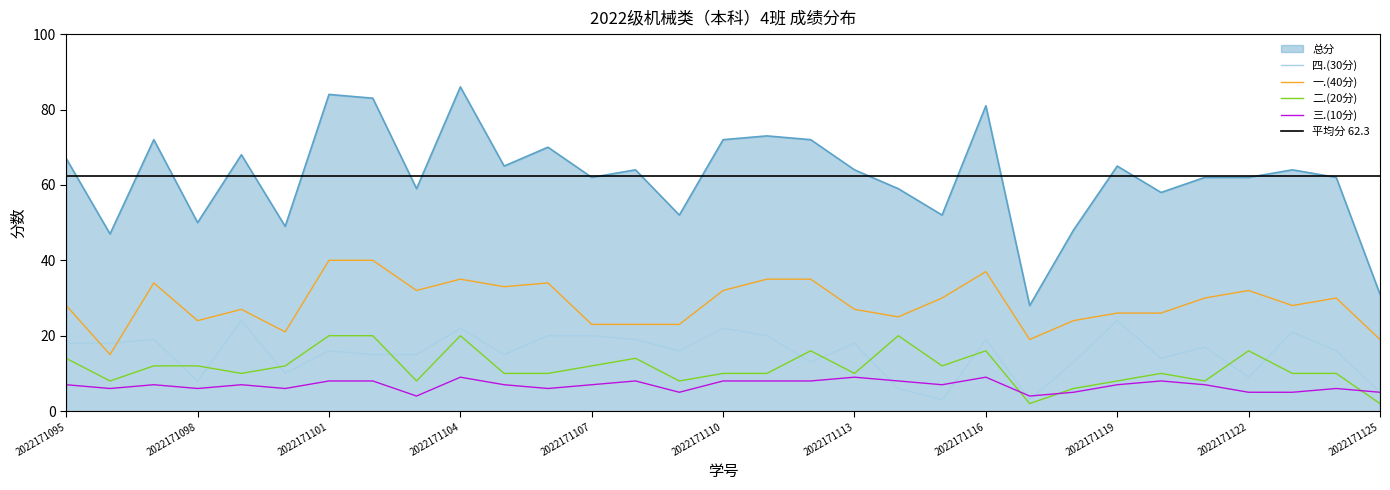

How many times do 一.(40分) and 四.(30分) cross each other?

2